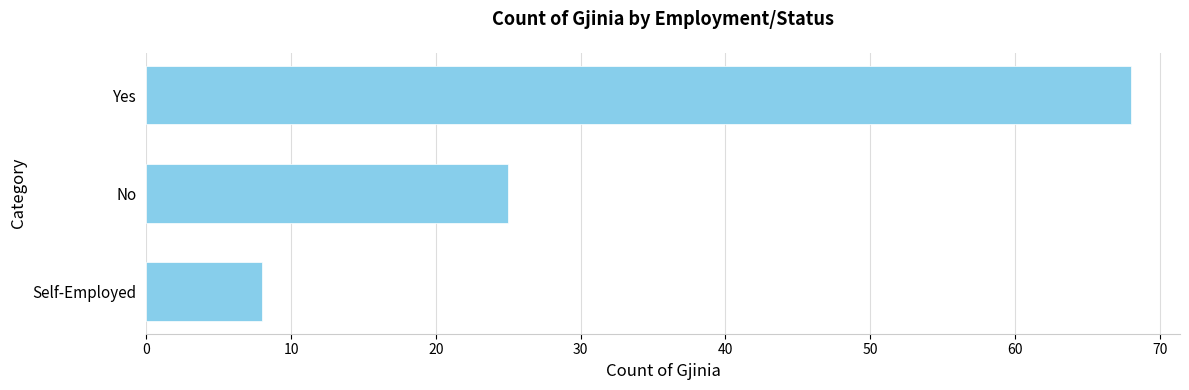

True or false: the data shows 15 at No.

False